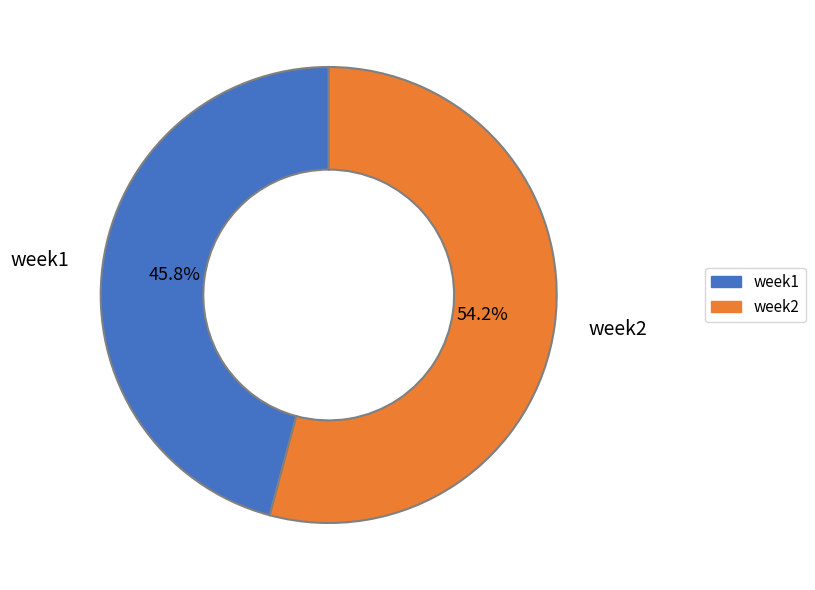

What is the smallest slice in the pie chart?

week1